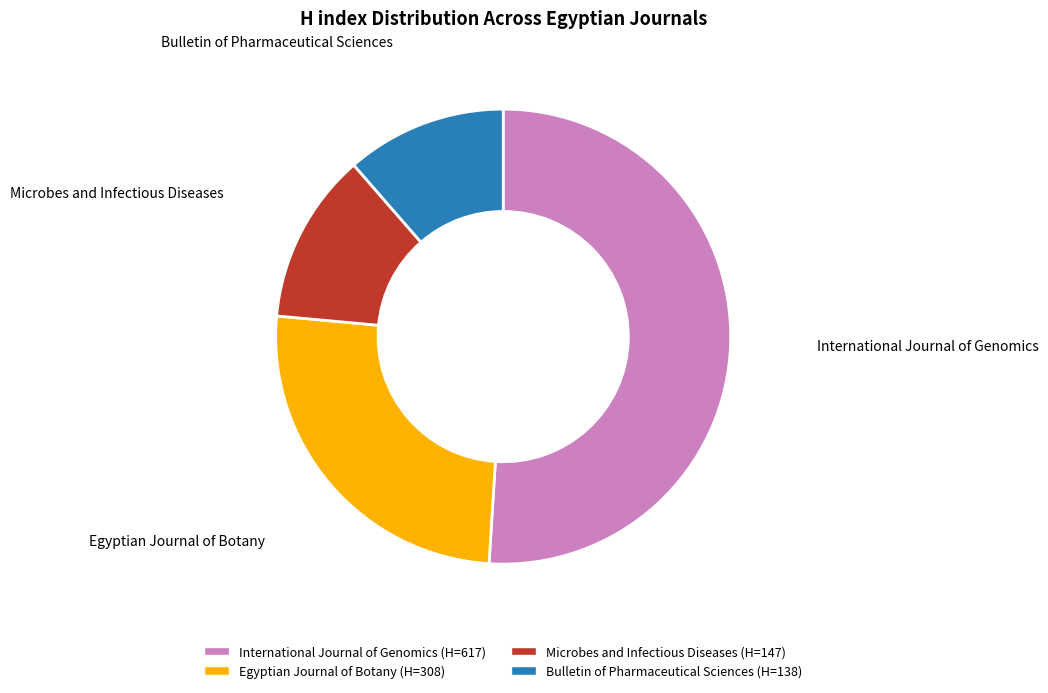

Approximately how many times larger is the value at Bulletin of Pharmaceutical Sciences compared to Microbes and Infectious Diseases?

0.9